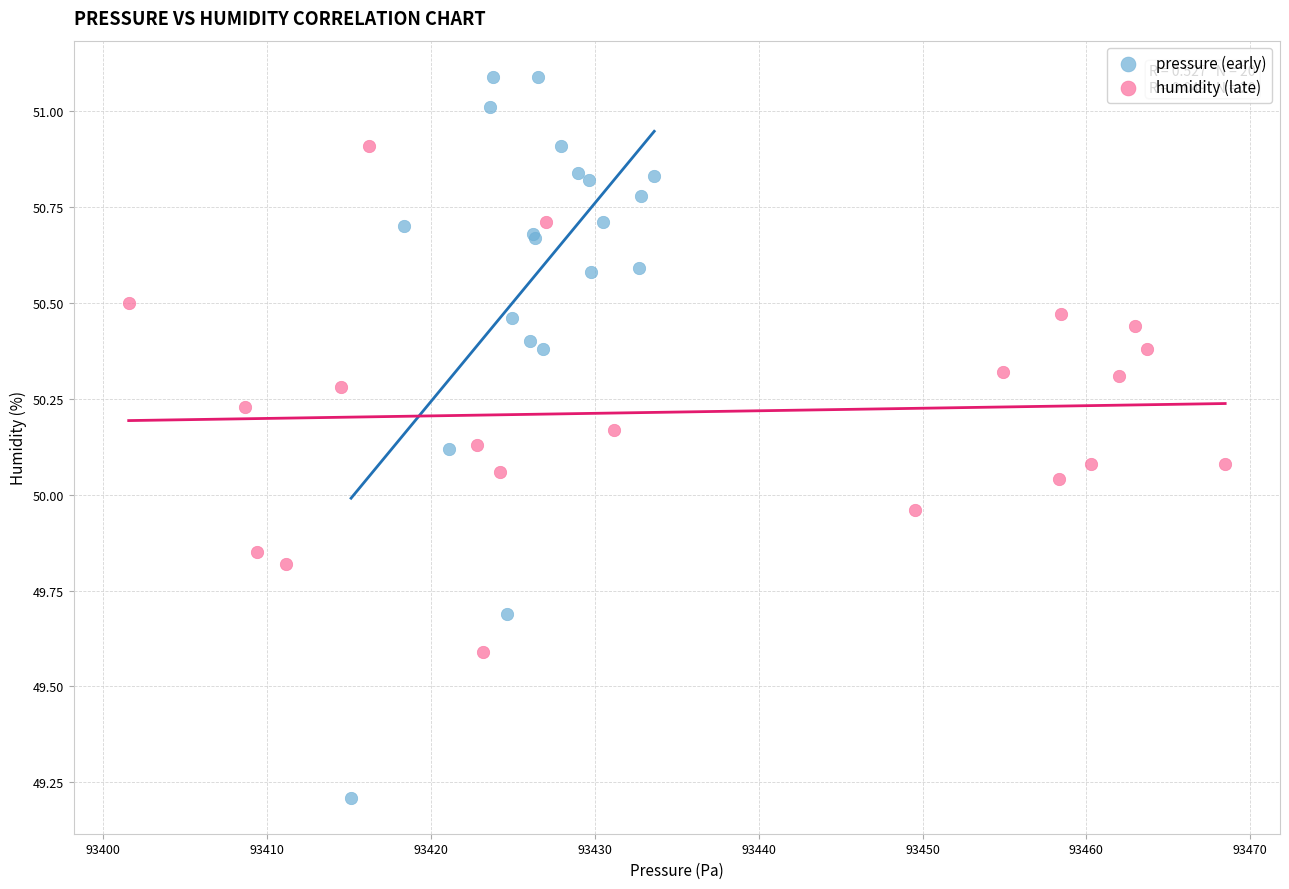

Which series contains the highest Y value?

pressure (early)